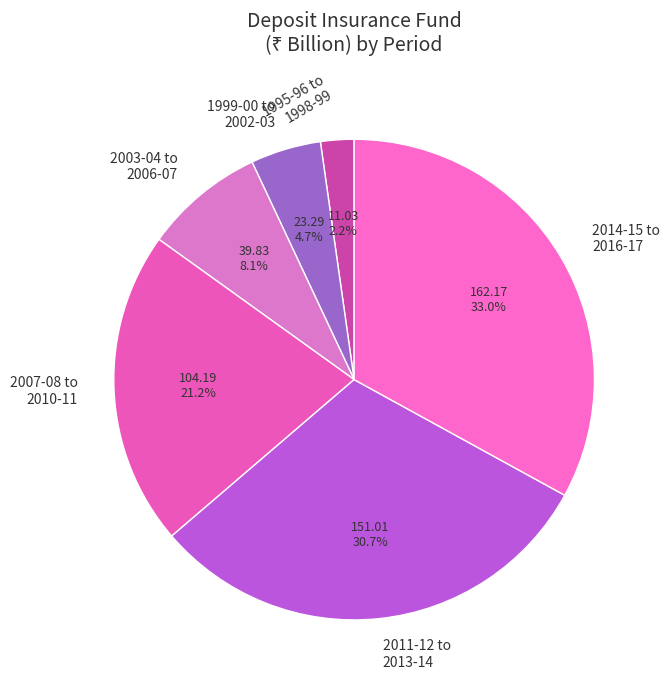

Does any single category account for the majority?

No